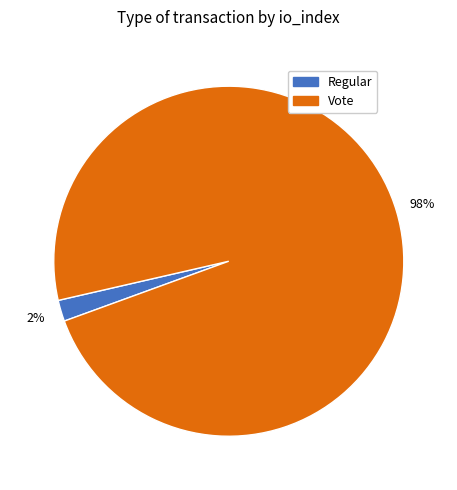

Is it true that Vote is 98% of the pie?

True